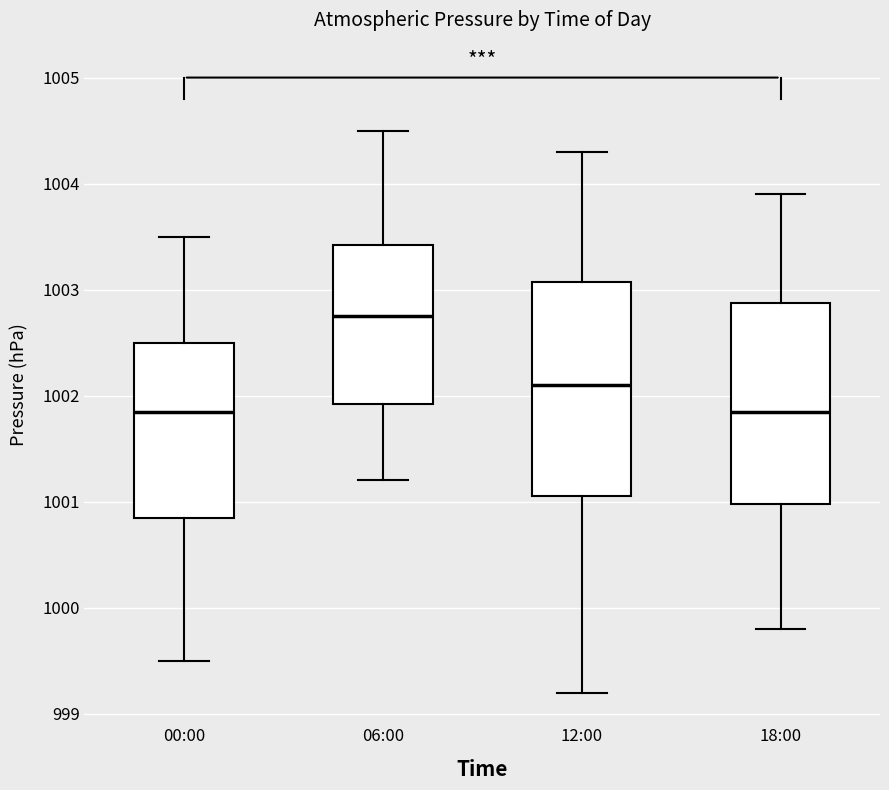

Reading left to right, transcribe this box plot: for each box, give where its median line is, the range the box spans, and where its two whiskers end, as read against the y-axis. The values are not printed on the chart, so give them approximately, as read against the axis.

00:00: median 1001.9, box 1000.9 to 1002.5, whiskers 999.5 to 1003.5
06:00: median 1002.8, box 1001.9 to 1003.4, whiskers 1001.2 to 1004.5
12:00: median 1002.1, box 1001.1 to 1003.1, whiskers 999.2 to 1004.3
18:00: median 1001.9, box 1001.0 to 1002.9, whiskers 999.8 to 1003.9